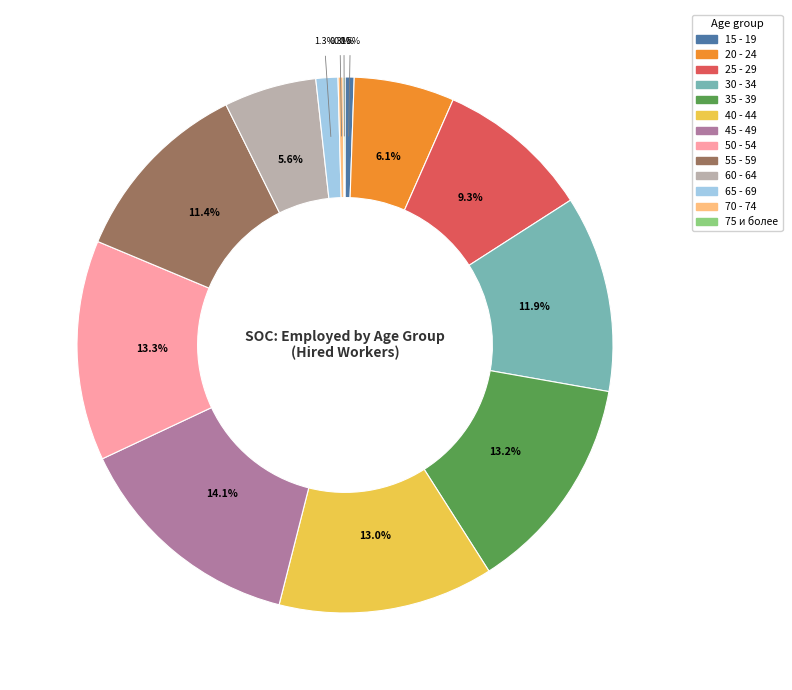

True or false: 45 - 49 accounts for 3% of the total.

False